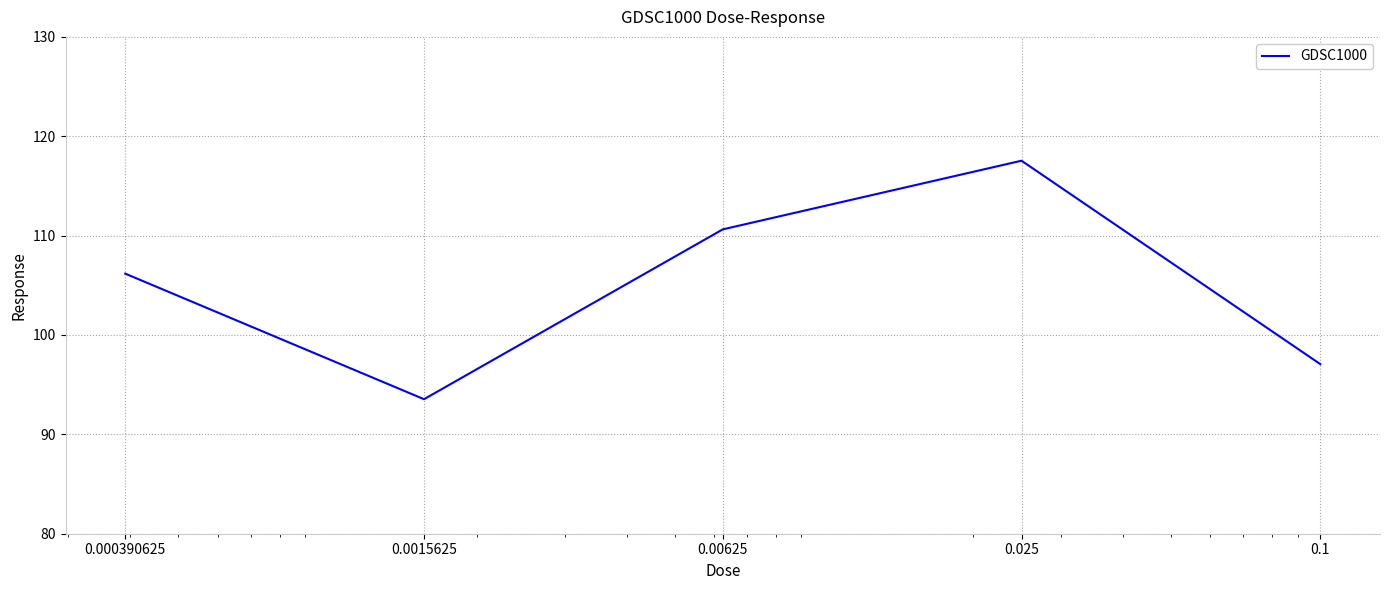

How many lines are shown in the chart?

1